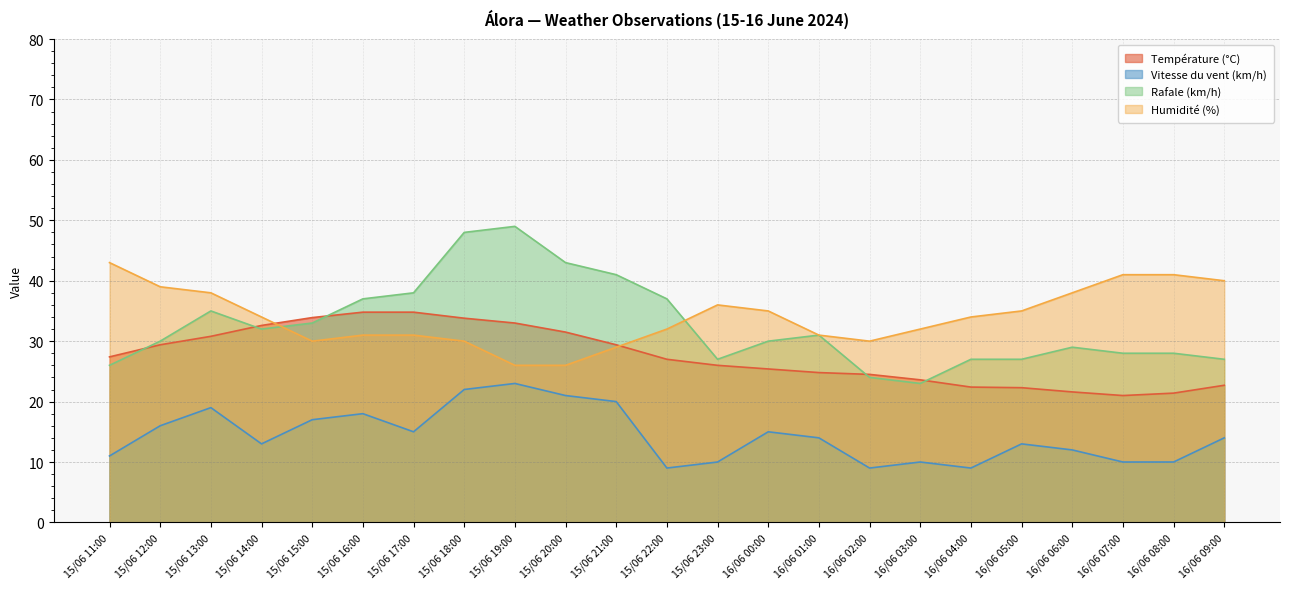

Which series changed the most between 15/06 15:00 and 16/06 01:00?

Température (°C)